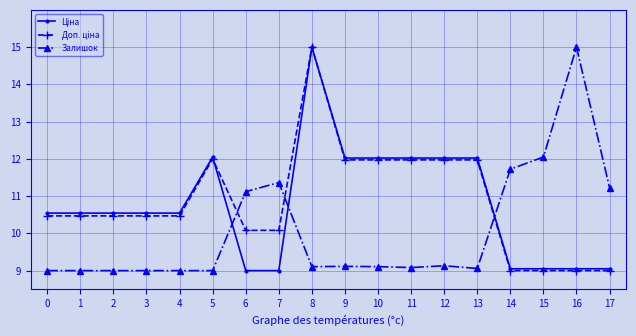

The value of Залишок at 13 is 9.1. True or false?

True